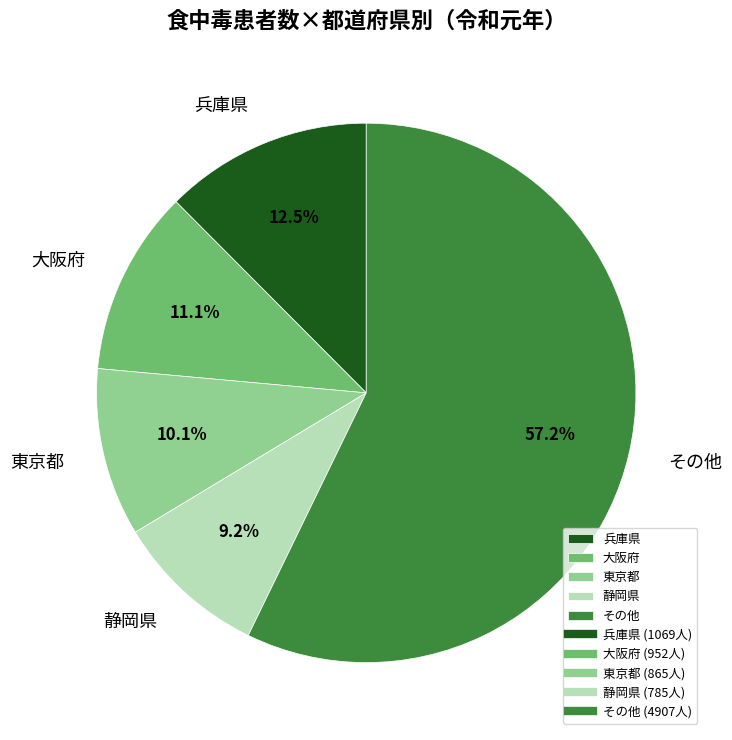

What is the total percentage of 兵庫県 and 大阪府?

23.6%